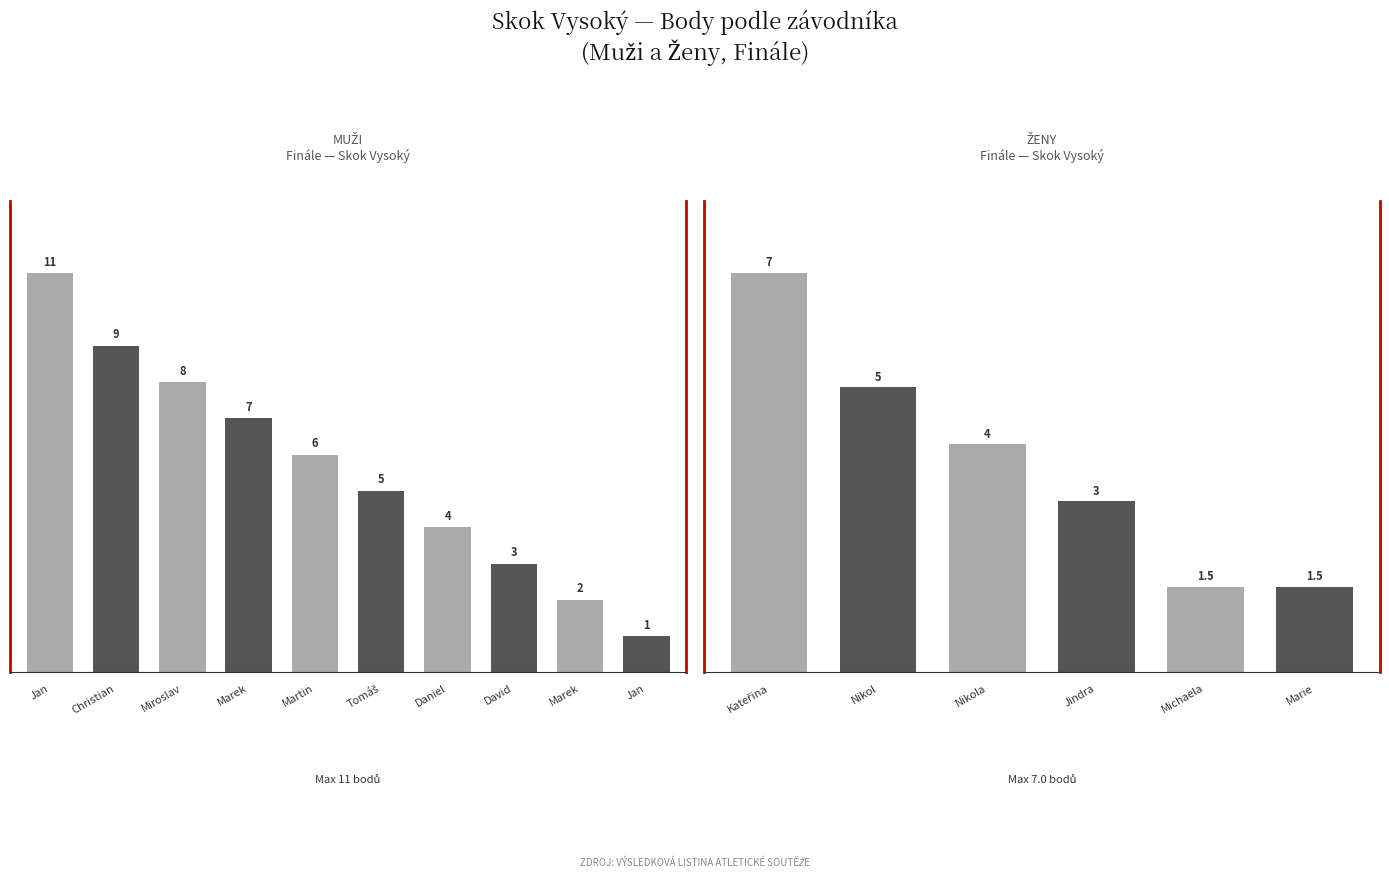

Which has a higher value, David or Daniel?

Daniel